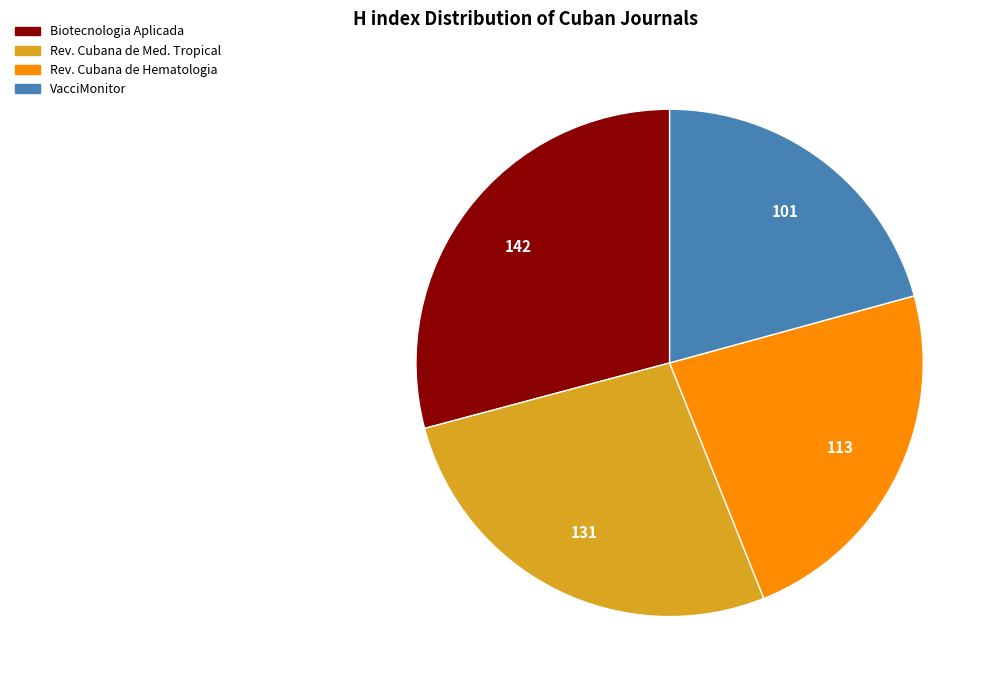

Is there a majority slice in this chart?

No